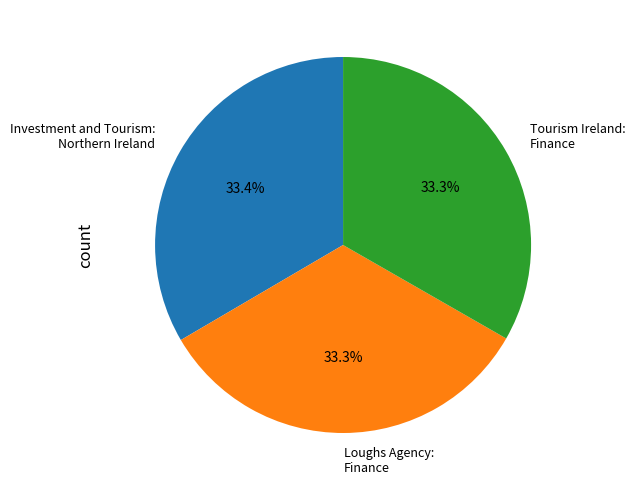

True or false: Loughs Agency: Finance accounts for 33% of the total.

True